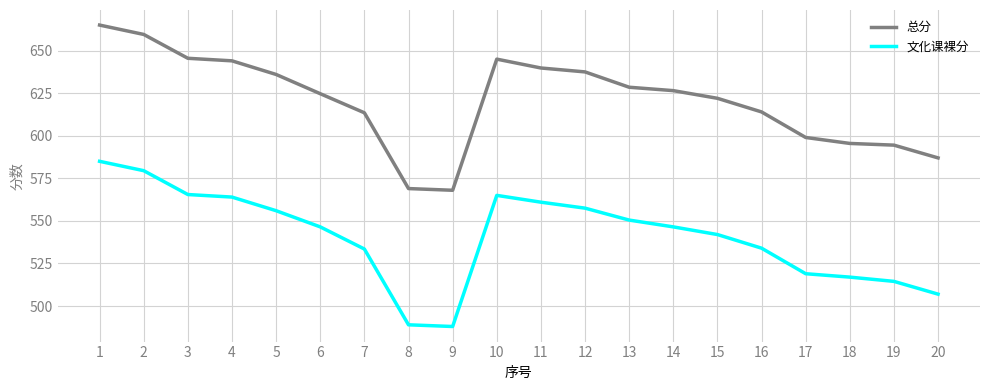

At which label does 文化课裸分 first exceed 546?

1